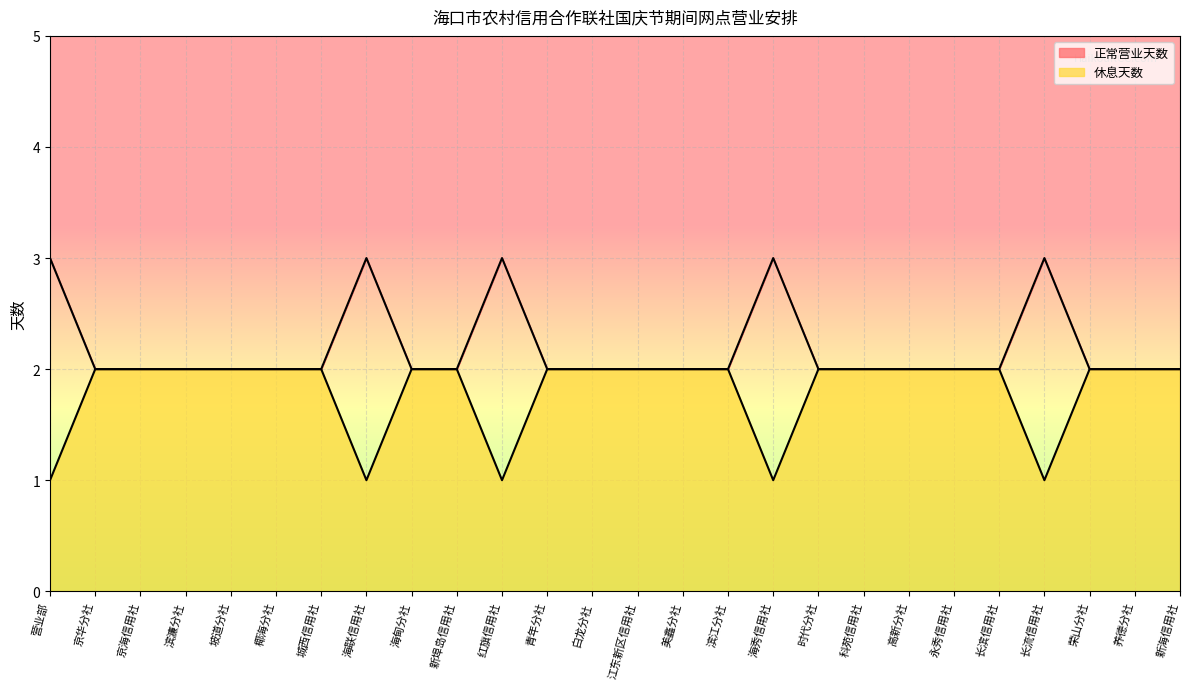

List the series in order of their overall mean, lowest first.

休息天数, 正常营业天数